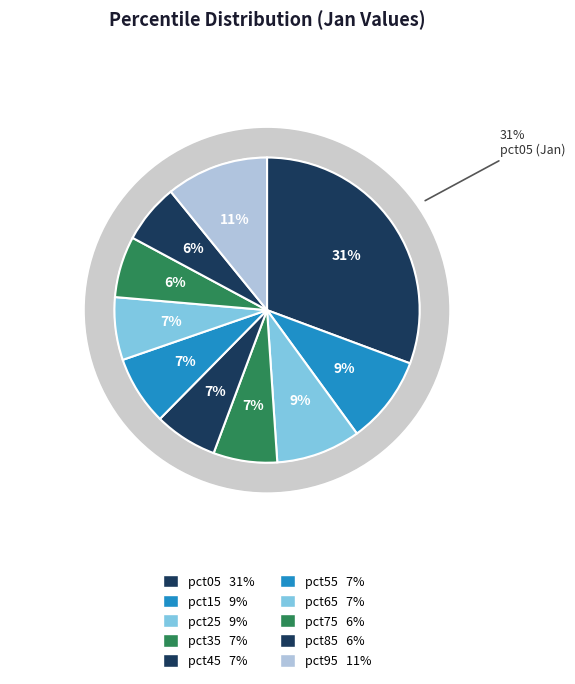

Which slice is the largest?

pct05